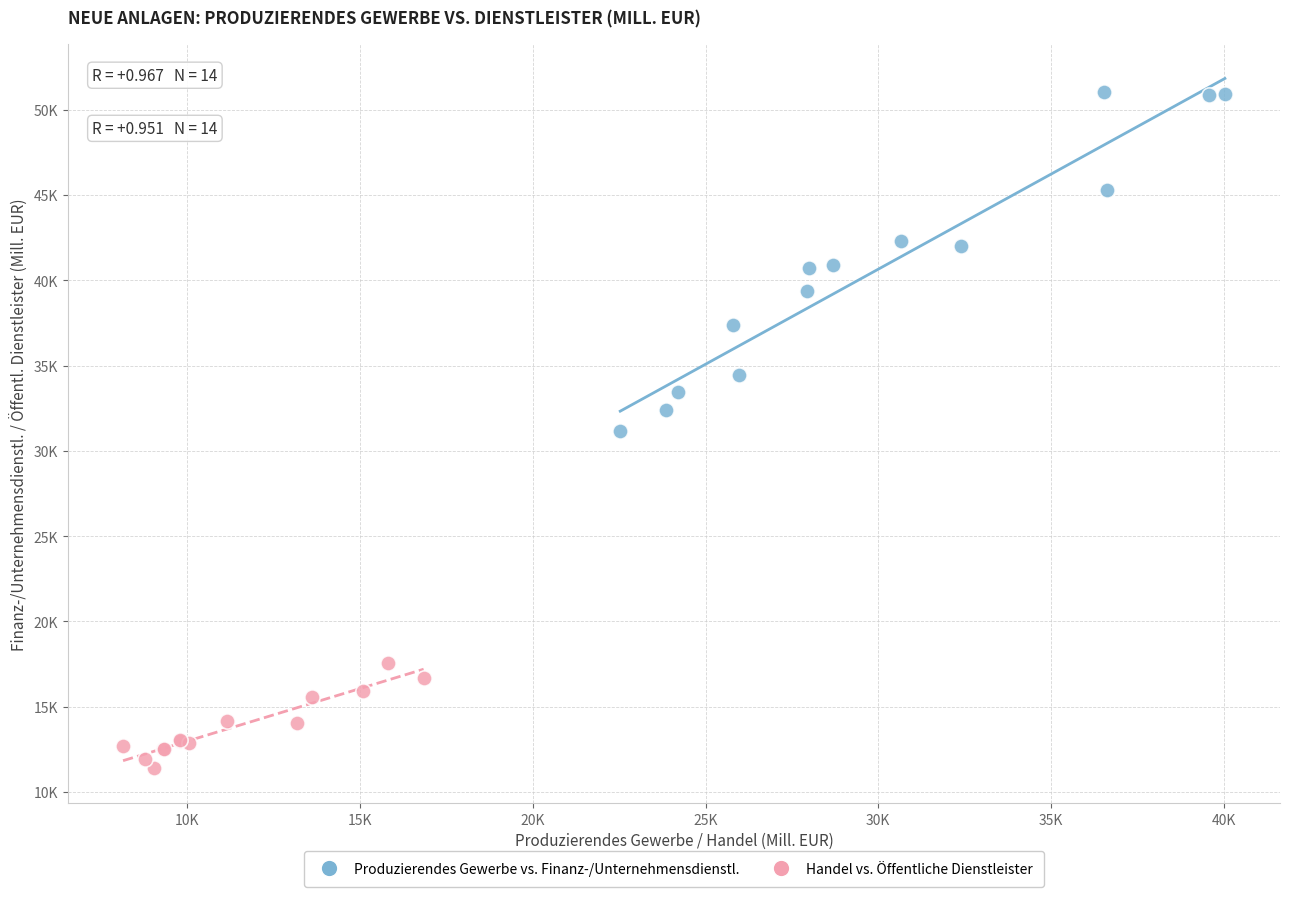

What are all the series names shown in the legend?

Produzierendes Gewerbe vs. Finanz-/Unternehmensdienstl., Handel vs. Öffentliche Dienstleister